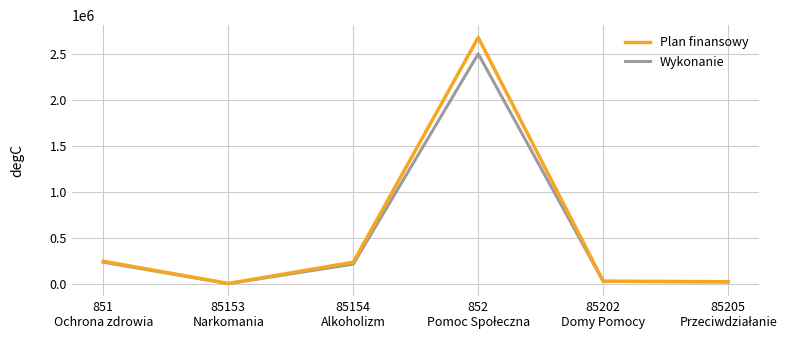

List the series in order of their peak value, lowest first.

Wykonanie, Plan finansowy